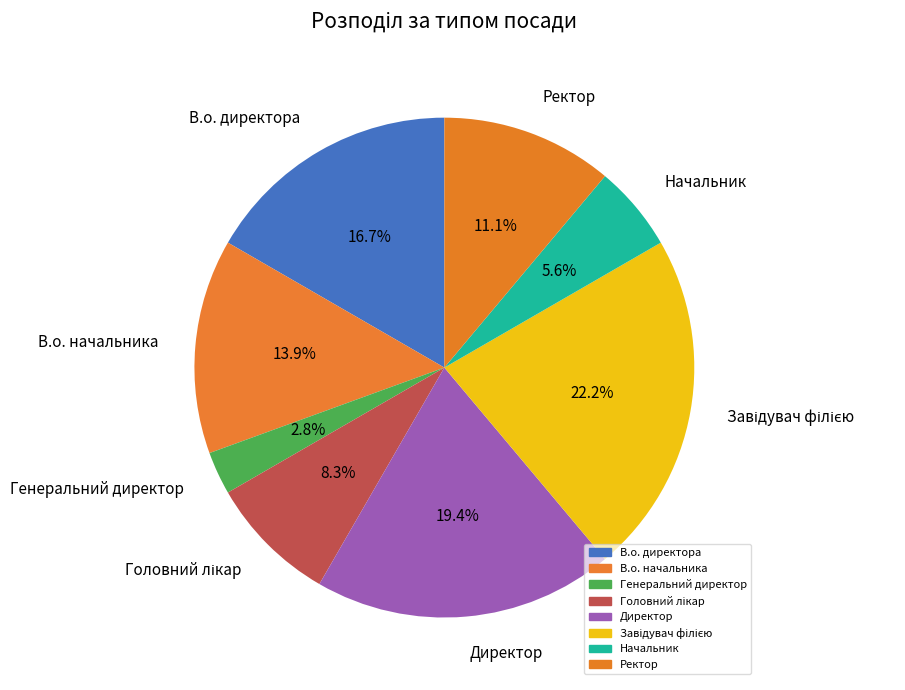

Between В.о. директора and Начальник, which is larger?

В.о. директора